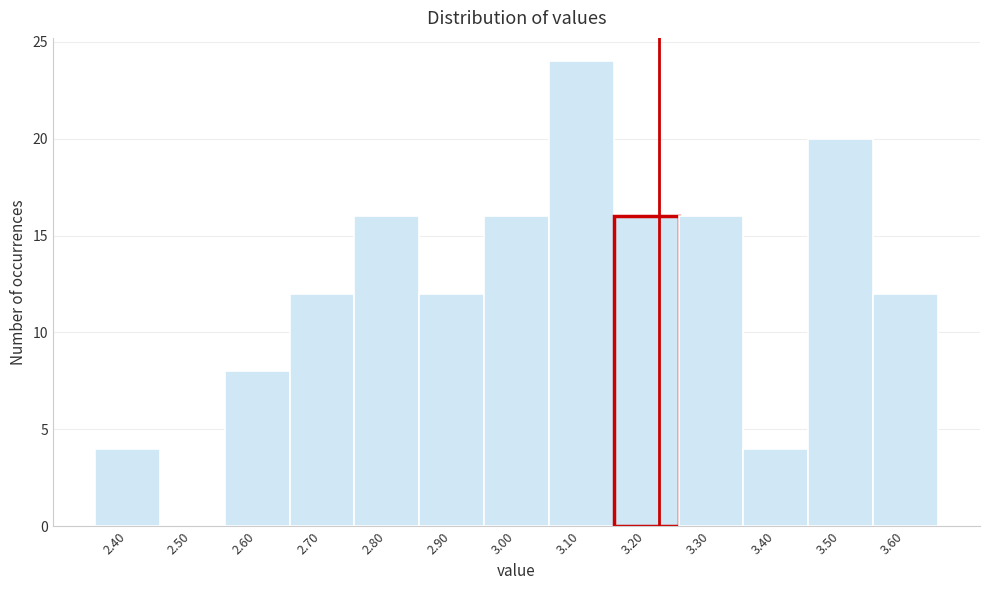

Reading right to left, list all the values displayed in this chart.

3.60=12	3.50=20	3.40=4	3.30=16	3.20=16	3.10=24	3.00=16	2.90=12	2.80=16	2.70=12	2.60=8	2.50=0	2.40=4